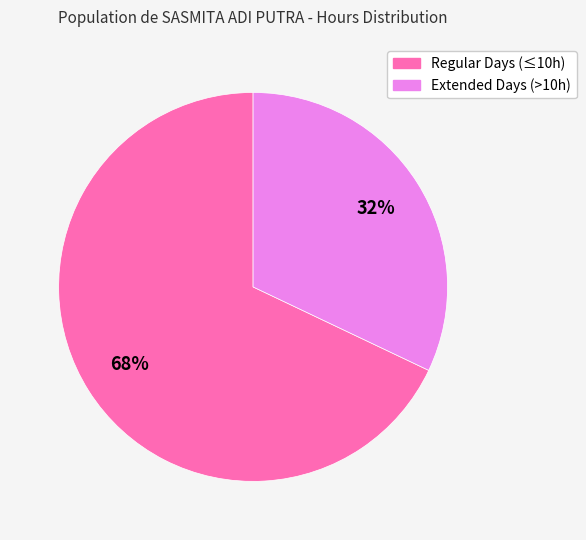

How many segments does this pie chart have?

2